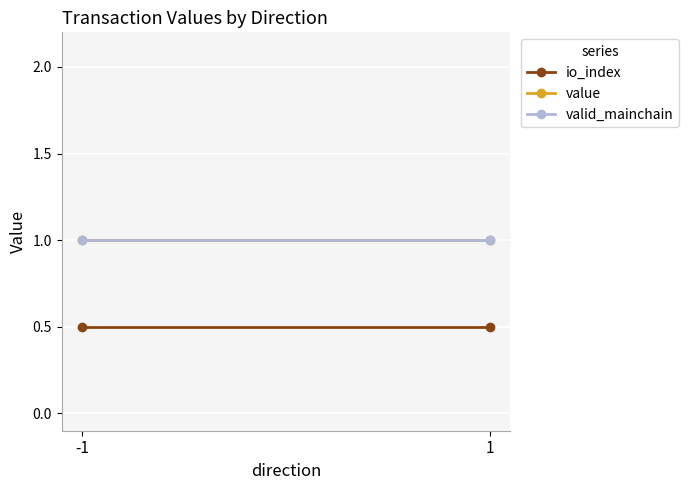

What is the average value of the value series?

1.0